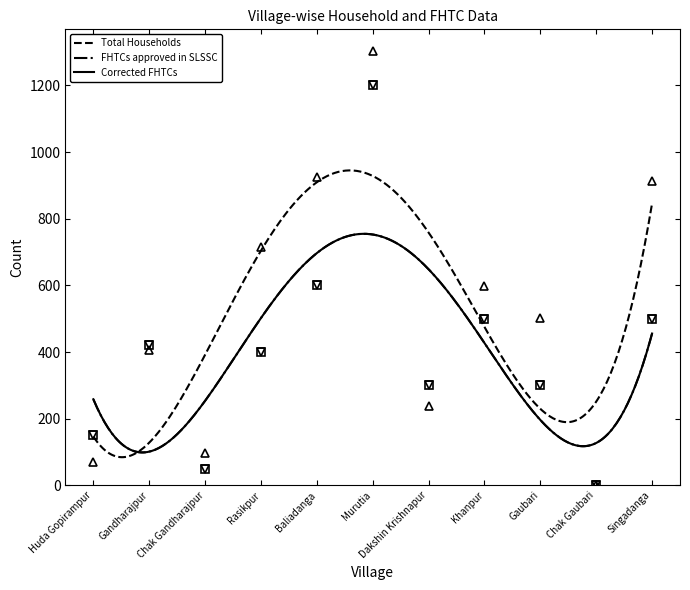

The value of Total Households at Rasikpur is 716. True or false?

True